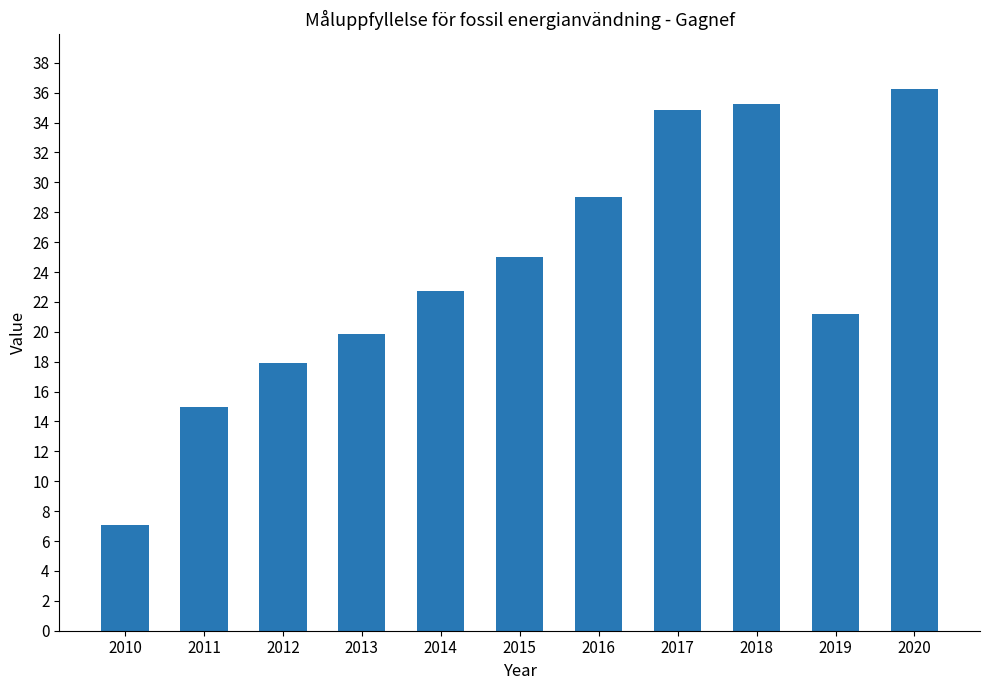

Reading left to right, extract all data points from this chart.

7.1	14.9	17.9	19.9	22.7	25.0	29.0	34.9	35.3	21.2	36.3